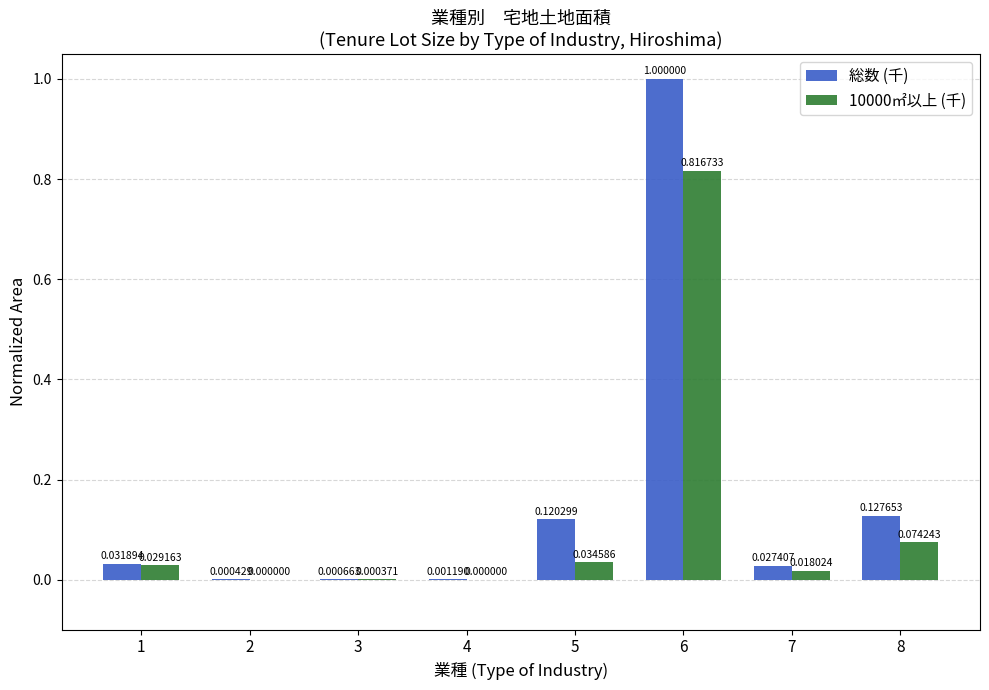

Which label corresponds to the largest value in the chart?

6